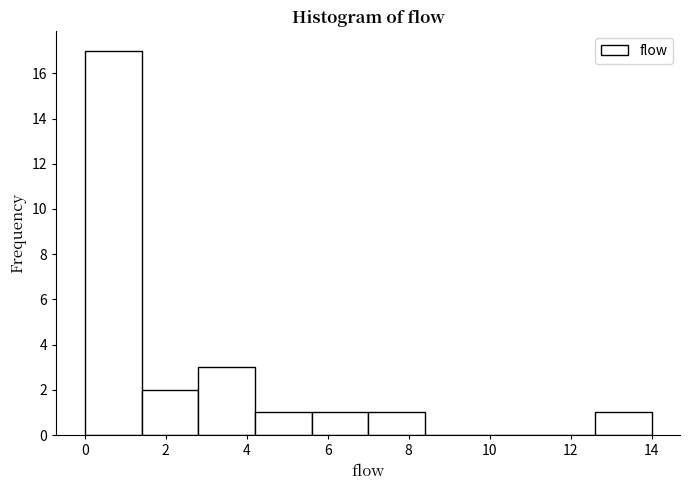

What is the height of the bar covering 7.0 to 8.4 on the x-axis? The values are not printed on the chart, so give them approximately, as read against the axis.

1